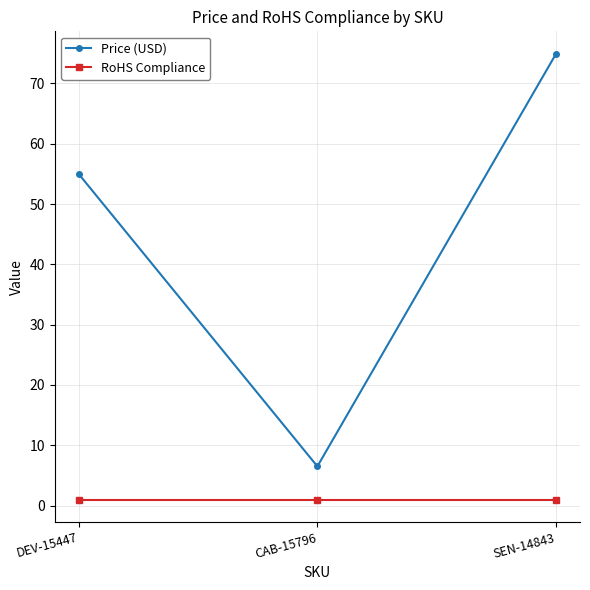

What is the label of the 2nd point from the right?

CAB-15796